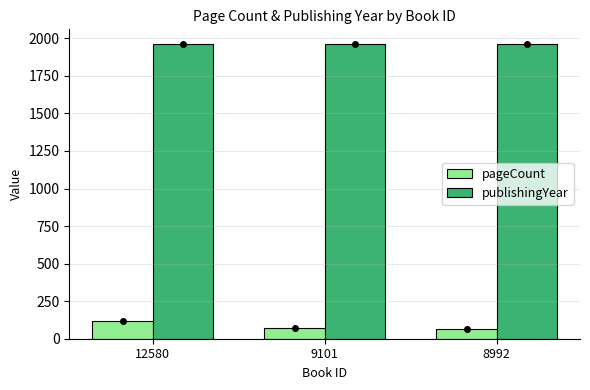

What is the sum of all pageCount values?

256